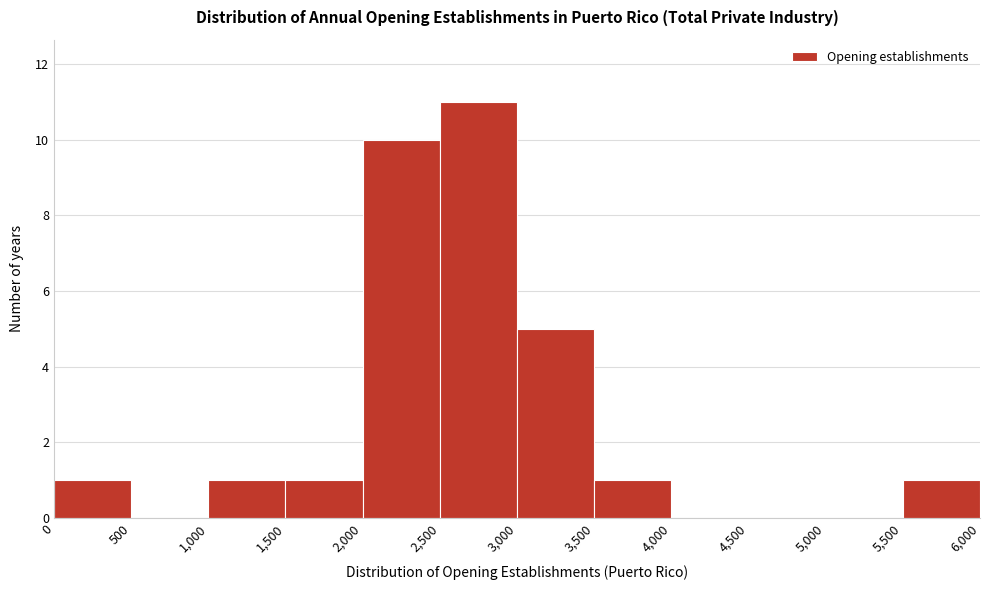

What is the height of the bar covering 1,500 to 2,000 on the x-axis? The values are not printed on the chart, so give them approximately, as read against the axis.

1